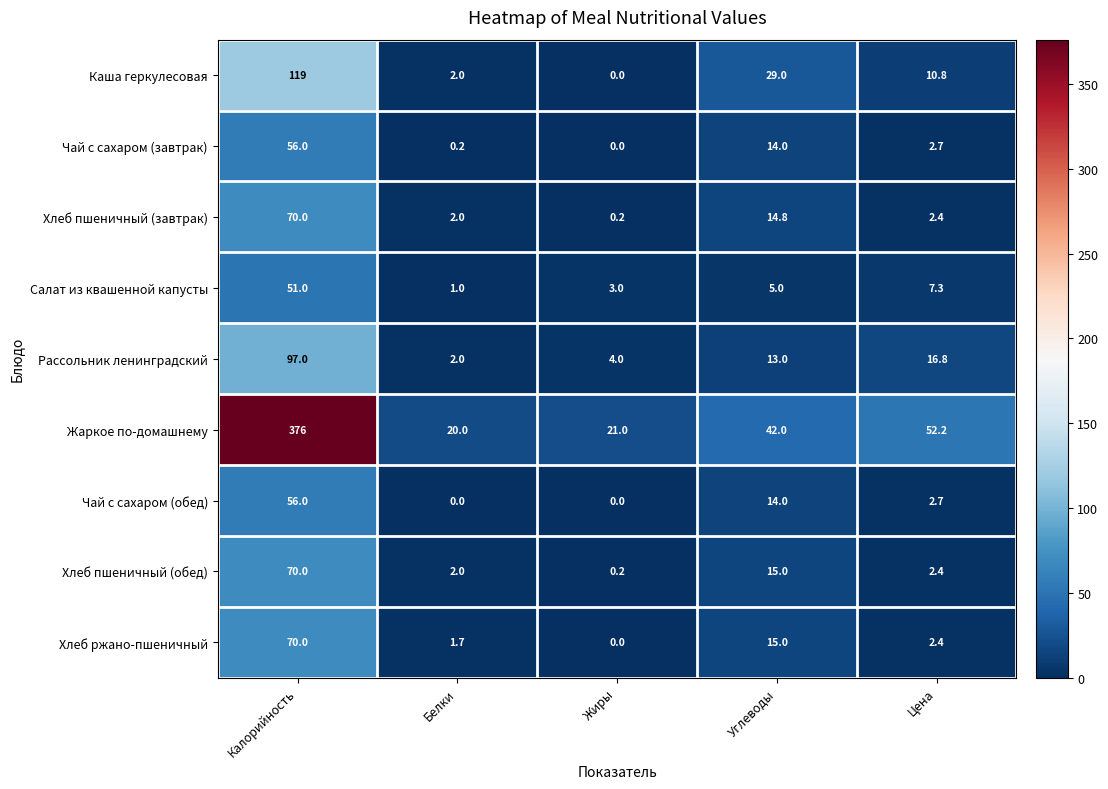

At which label does Хлеб пшеничный (обед) first exceed 2?

Калорийность